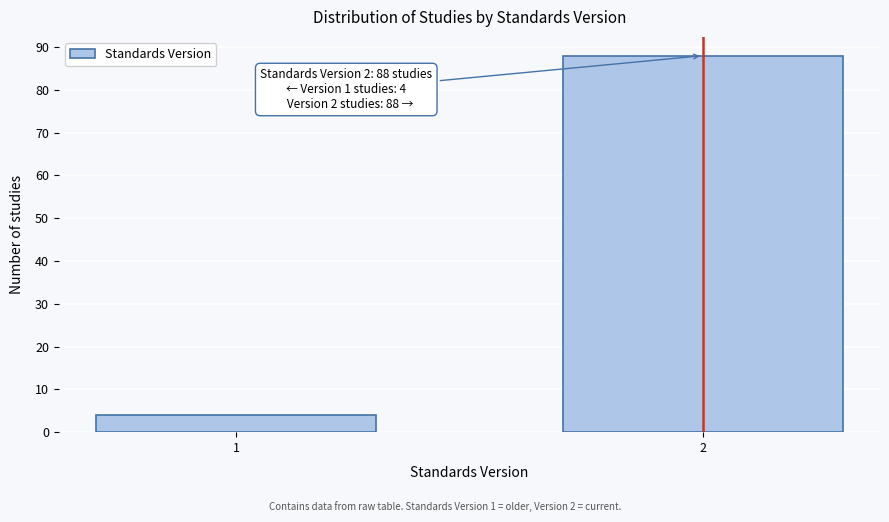

Reading left to right, what are all the values shown in this chart?

4	88